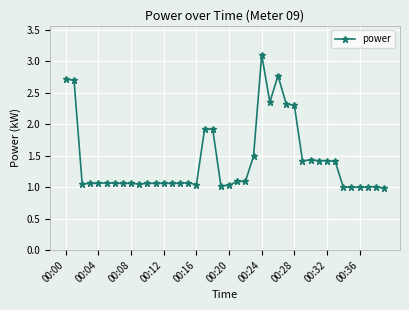

What is the value of the 19th point from the left?

1.9